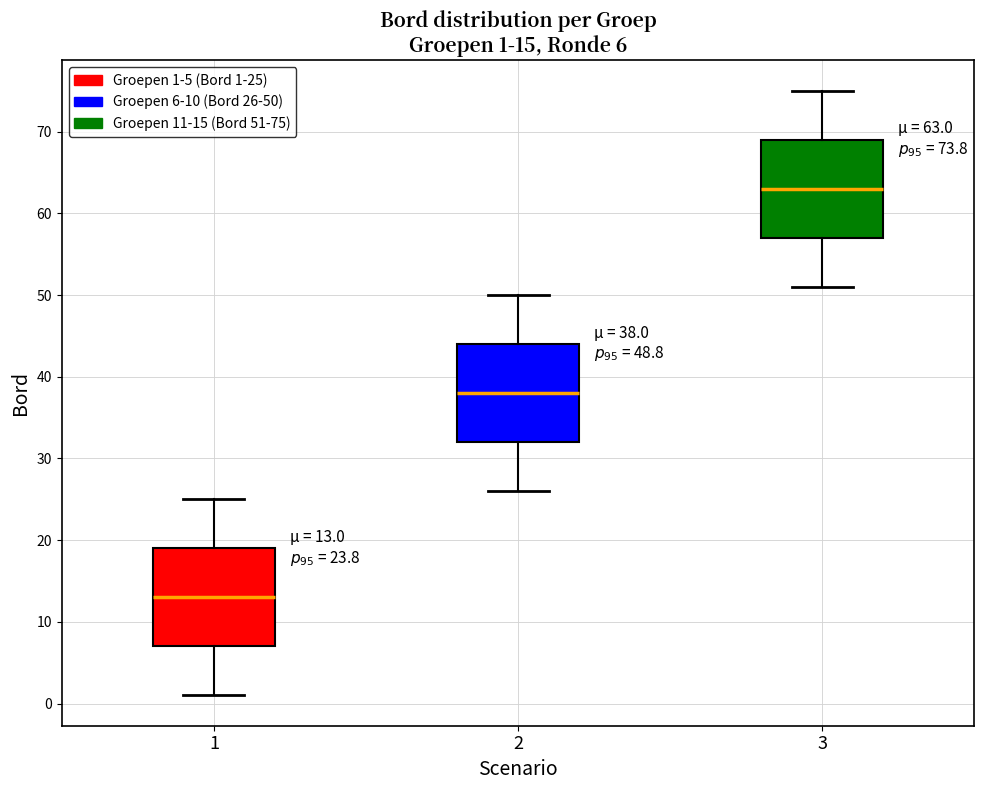

Which box's median line is the lowest?

1